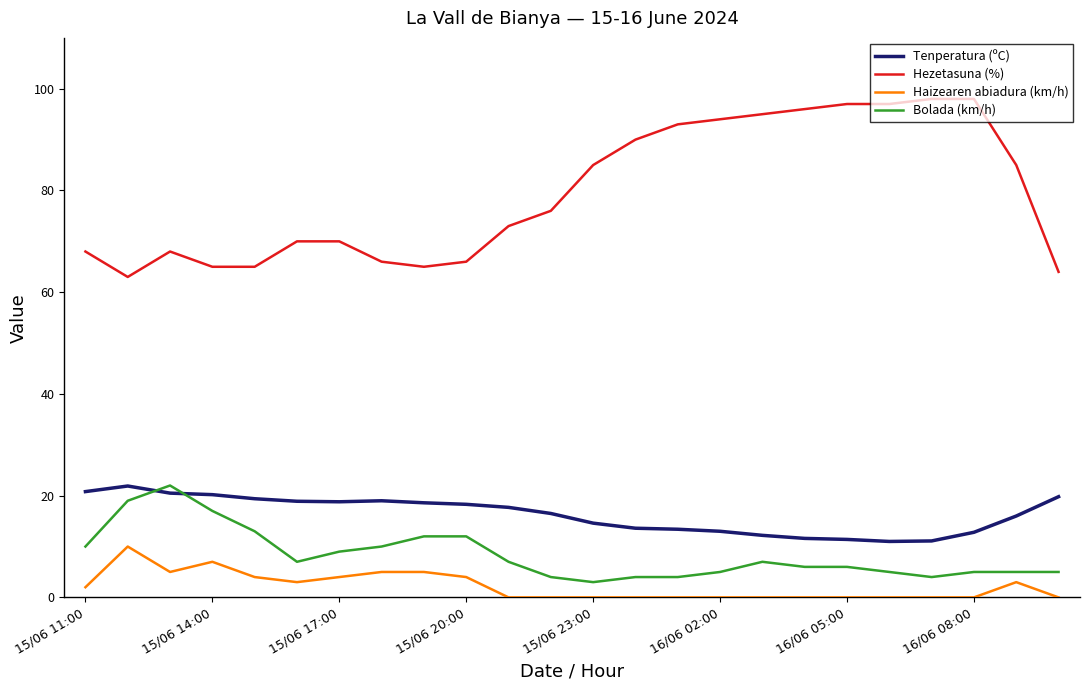

What is the sum of all Hezetasuna (%) values?

1907.0